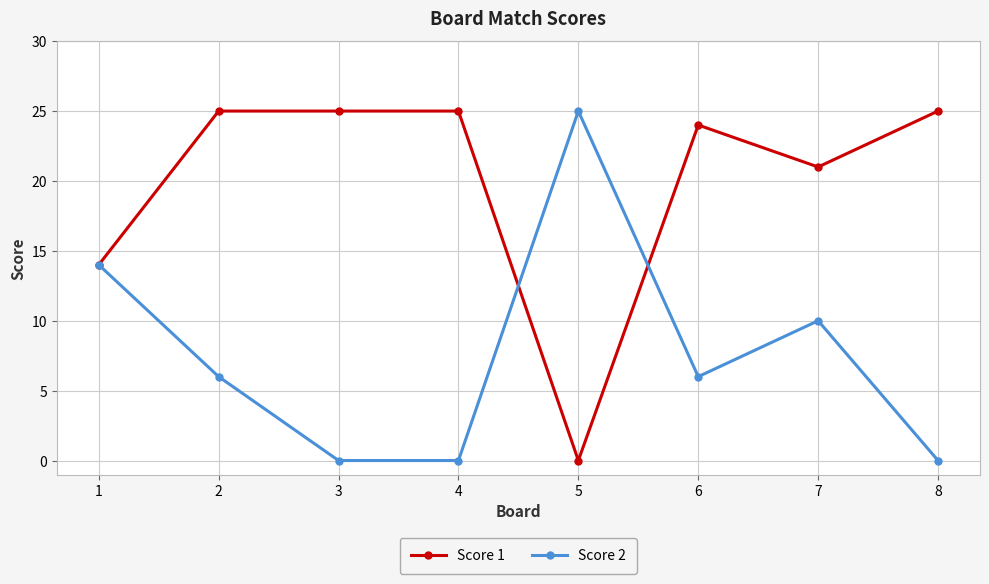

What is the value of the Score 2 point at the 5th from the left?

25